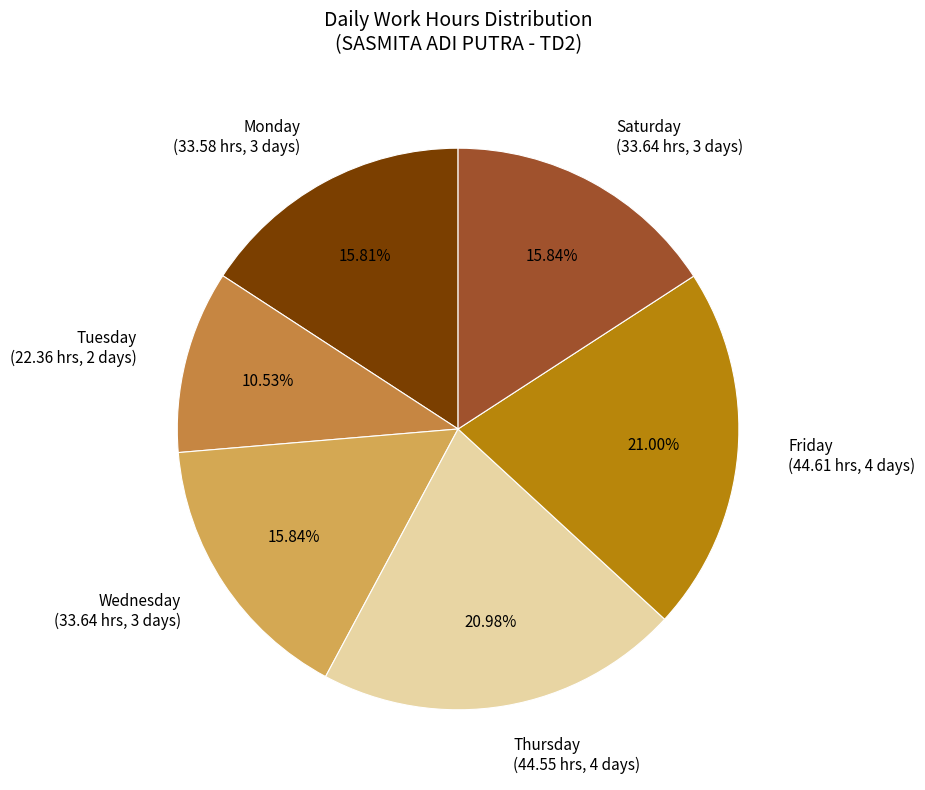

Does Thursday (44.55 hrs, 4 days) account for over 50% of the chart?

No